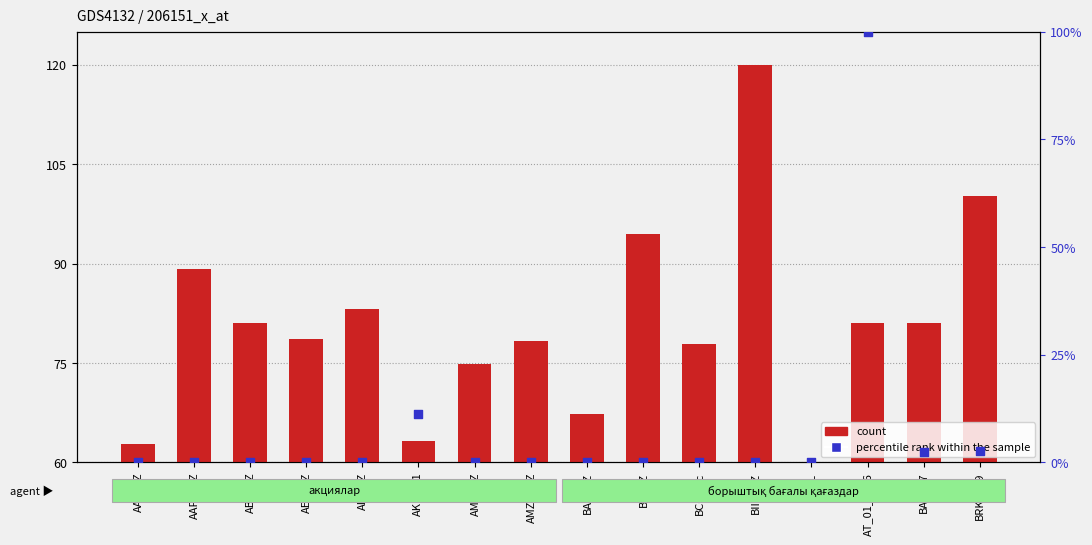

At how many categories does at least one series exceed 40?

16